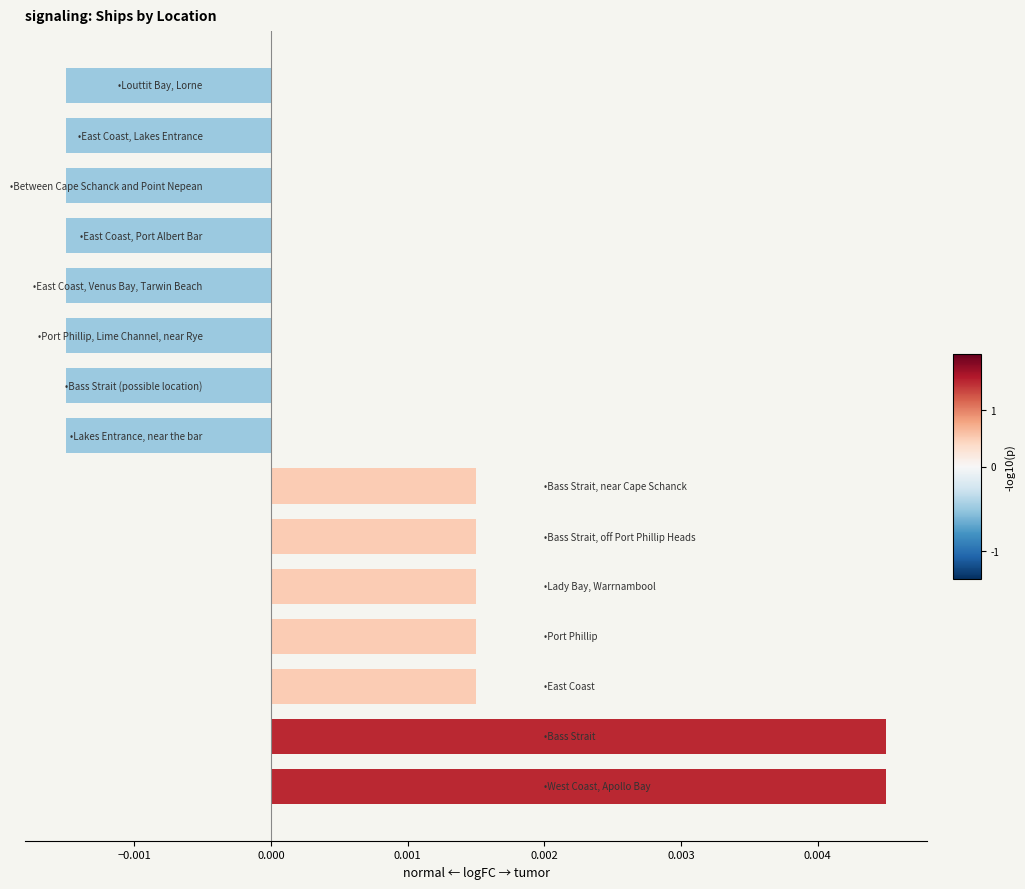

How many values are between 0 and 1?

7